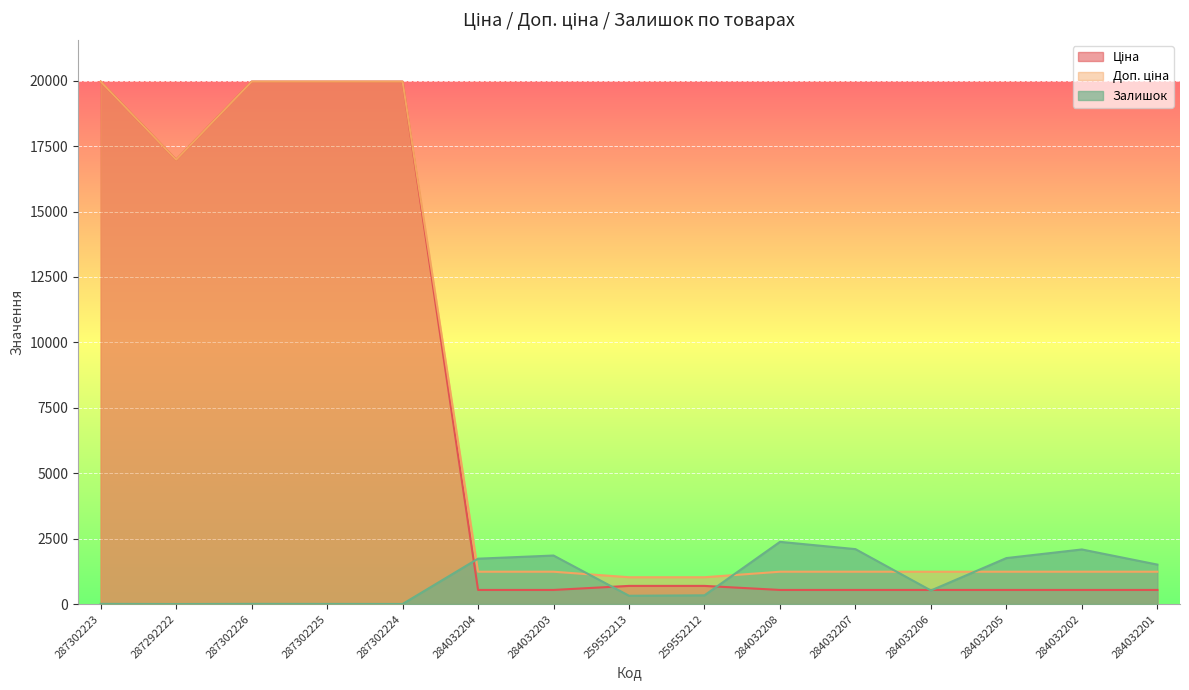

What is the approximate value of Доп. ціна at 284032204?

1235.4